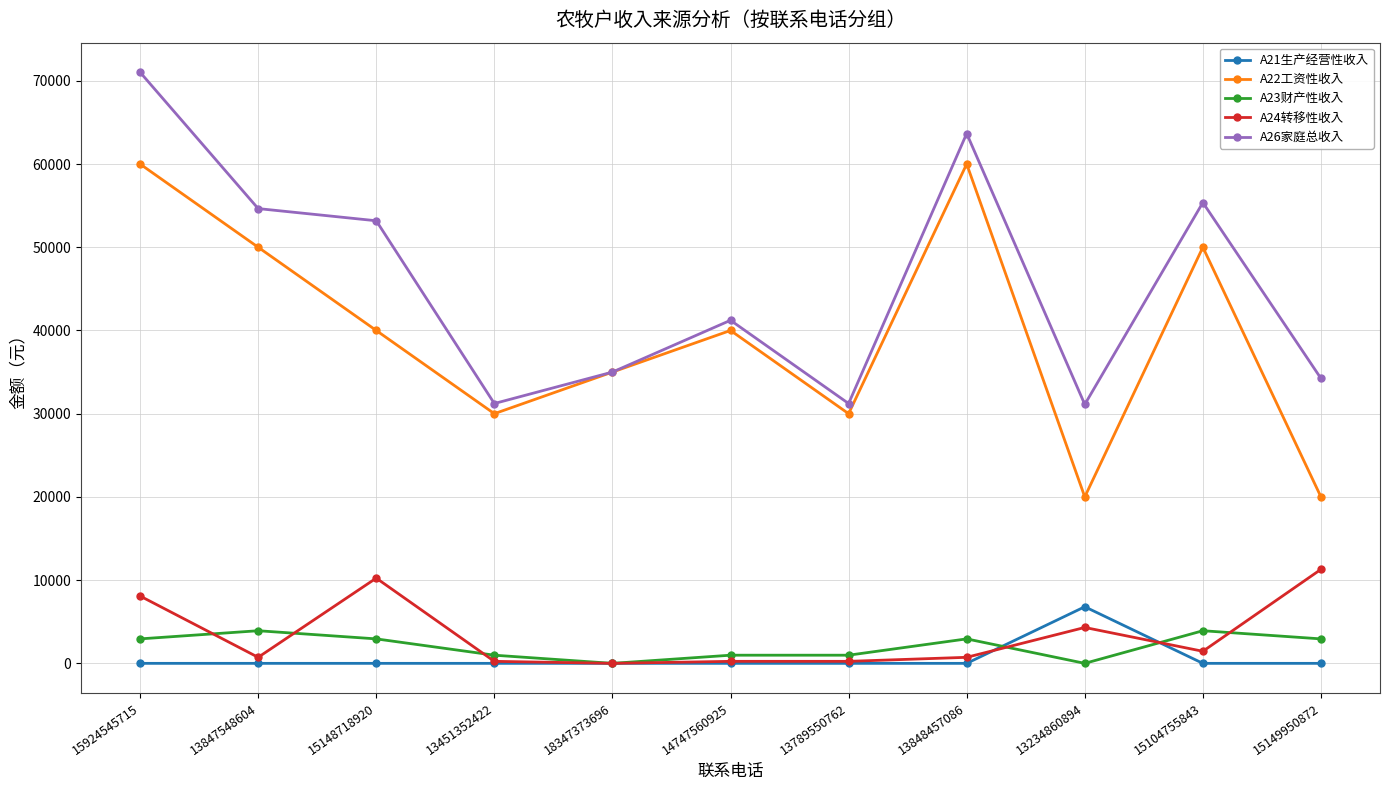

What are all the series names shown in the legend?

A21生产经营性收入, A22工资性收入, A23财产性收入, A24转移性收入, A26家庭总收入